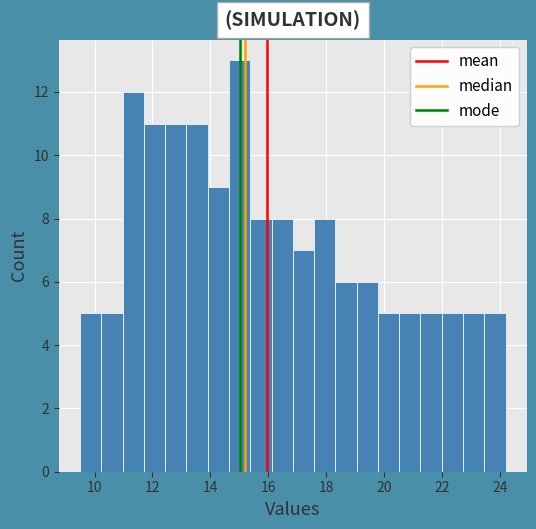

Read against the x-axis, roughly where is the centre of the tallest bar?

15.0